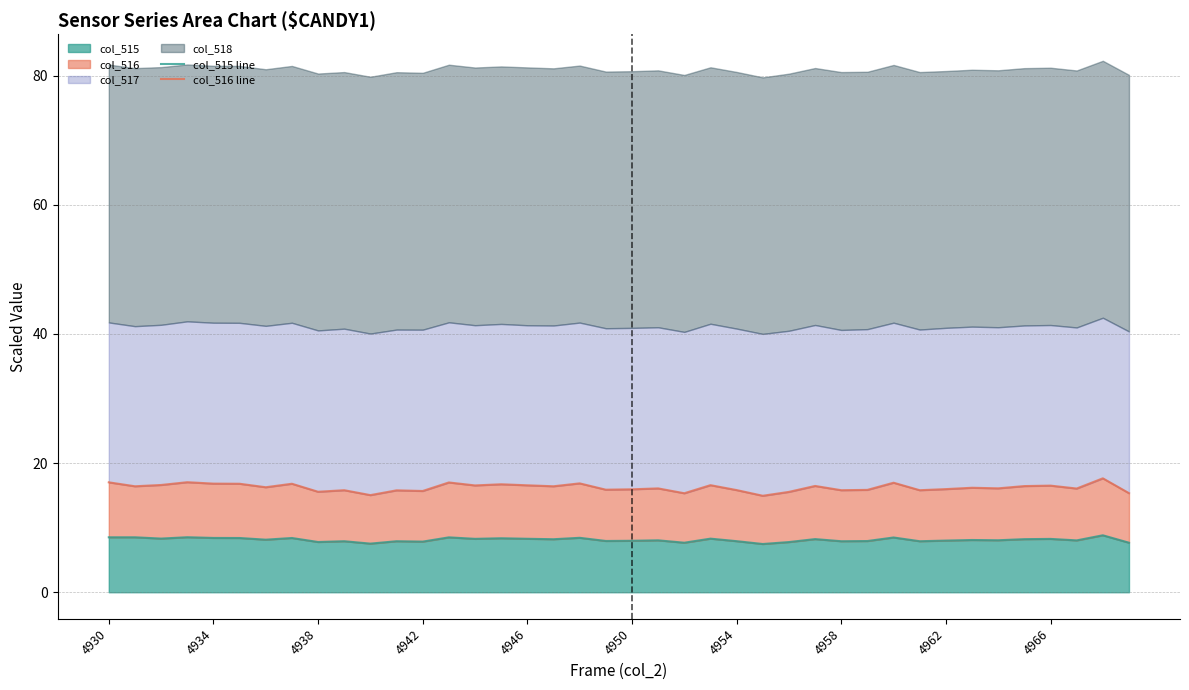

Does the chart display data point markers on the line(s)?

No